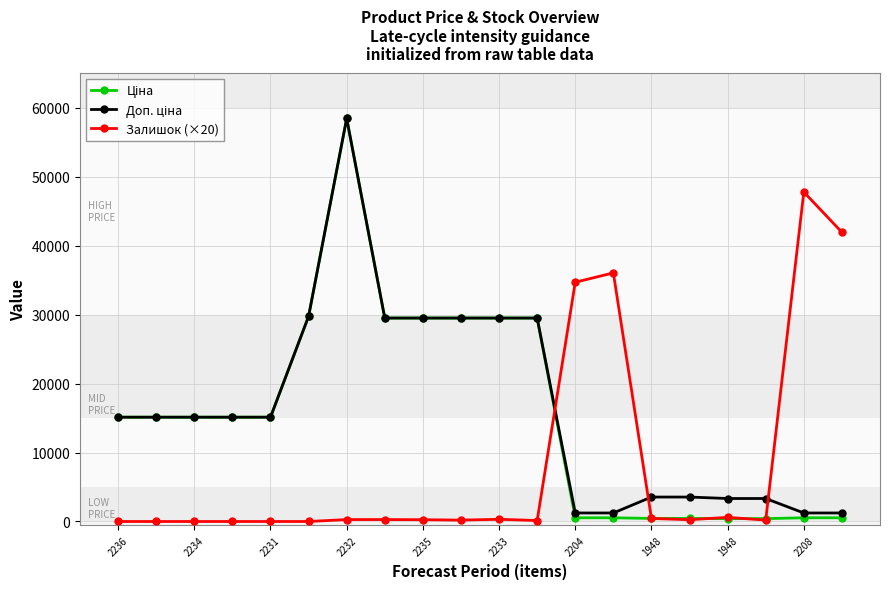

What is the greatest value displayed?

58426.5